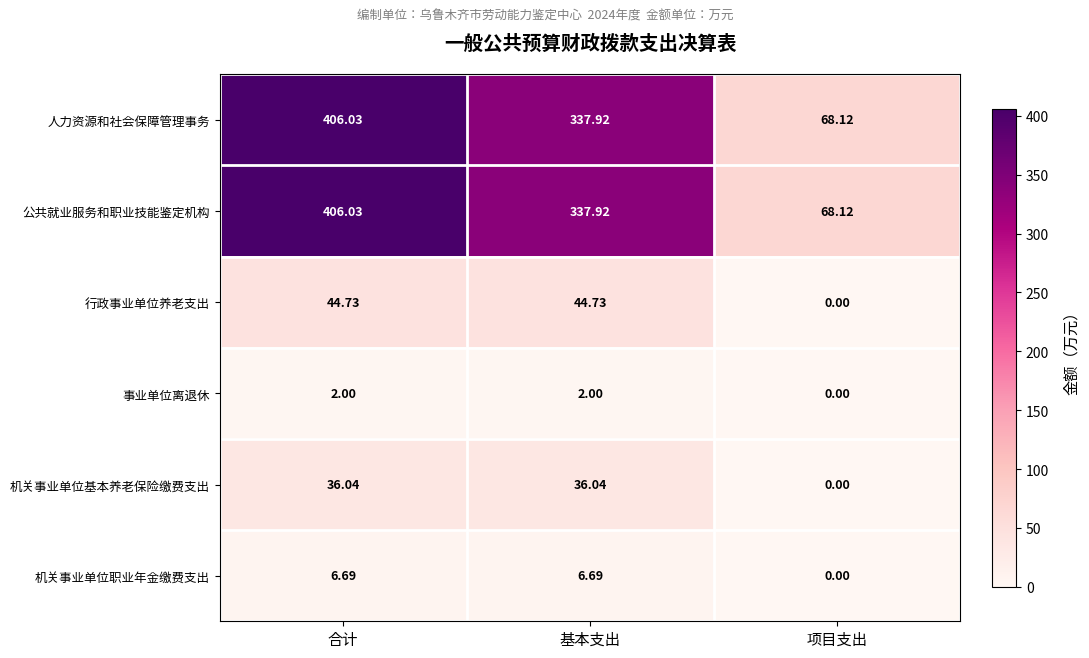

Rank the categories by 人力资源和社会保障管理事务 value from lowest to highest.

项目支出, 基本支出, 合计